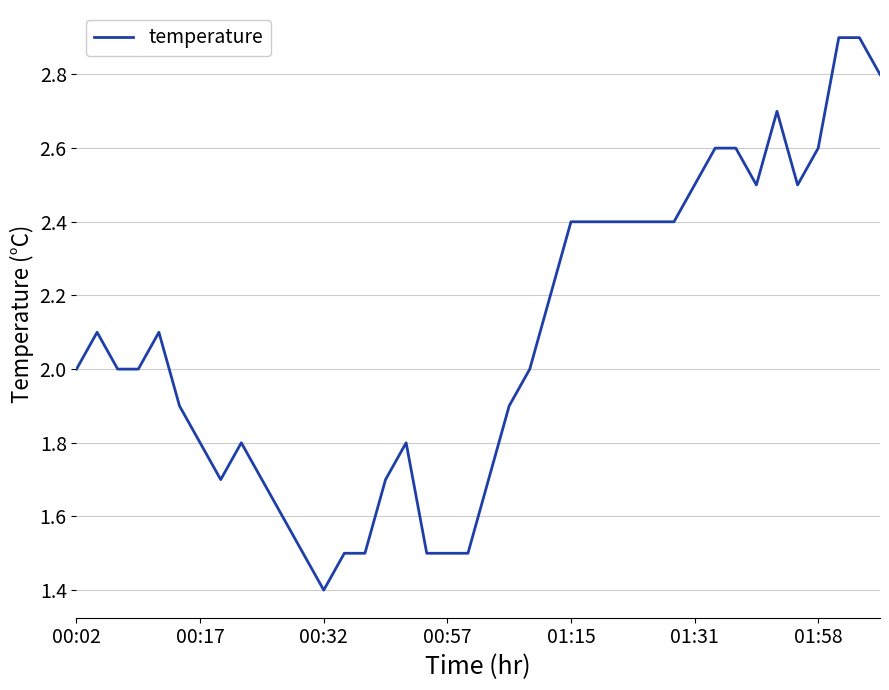

What is the greatest value displayed?

2.9